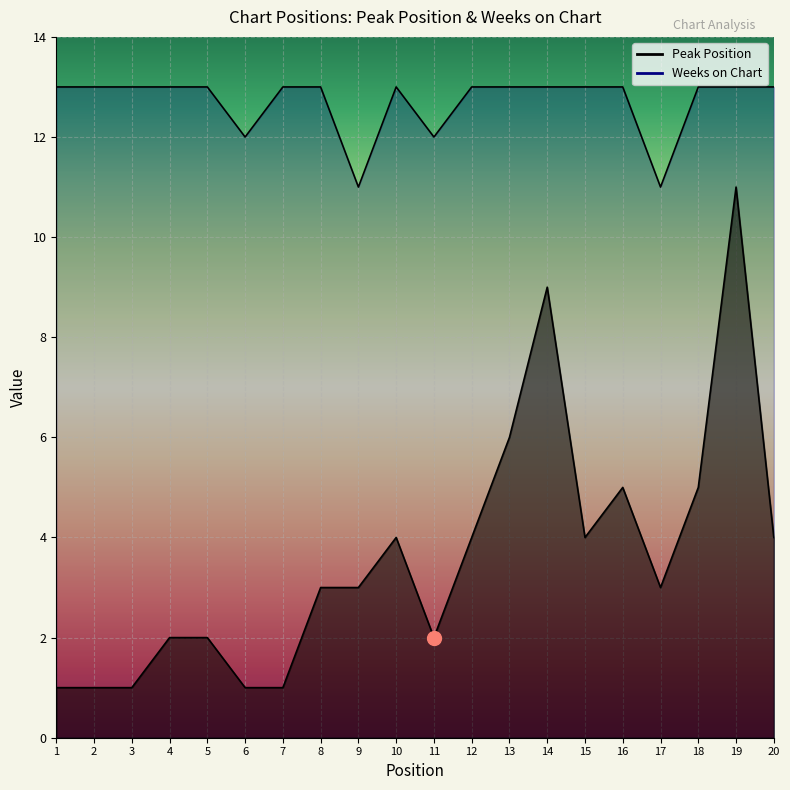

How many lines are shown in the chart?

2